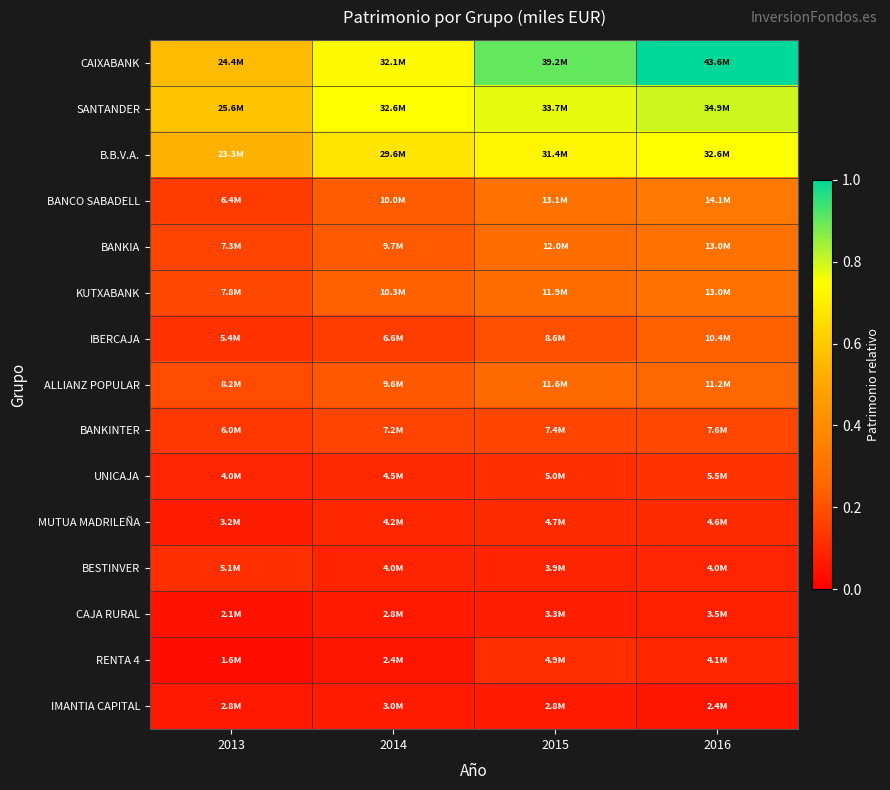

Which series has the widest spread of values?

CAIXABANK